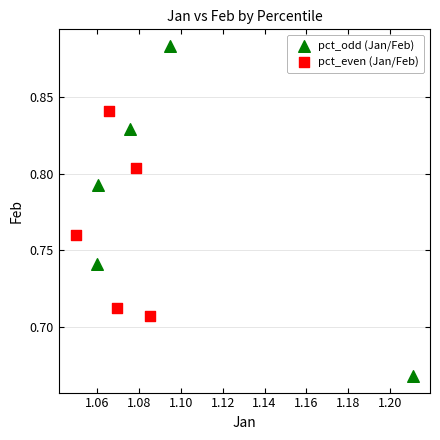

Which series contains the highest Y value?

pct_odd (Jan/Feb)